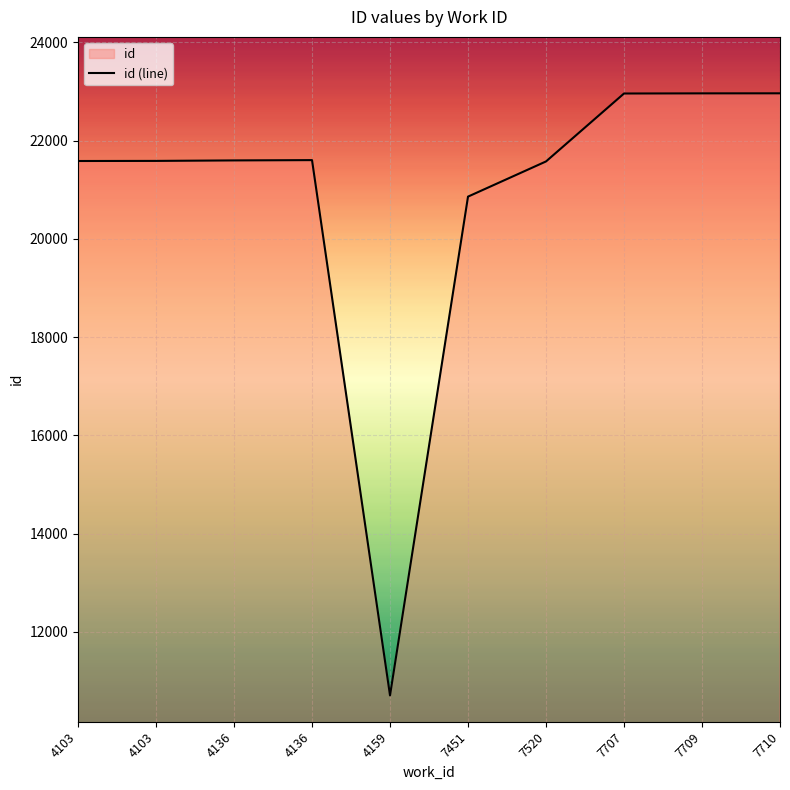

How many lines are shown in the chart?

1